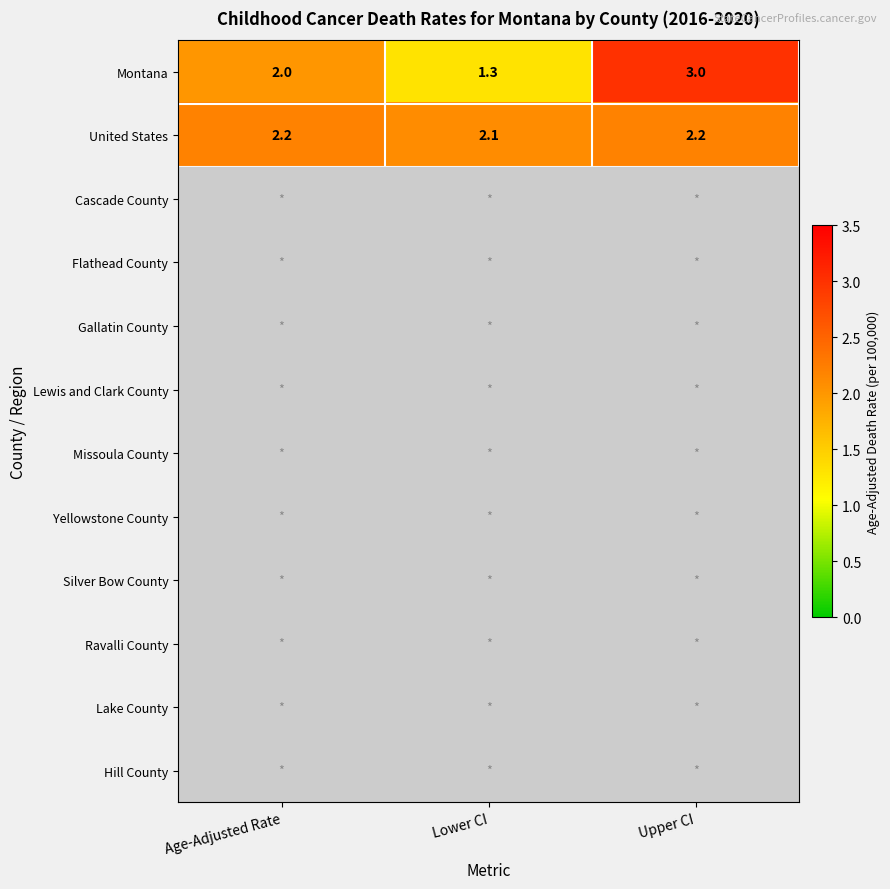

Read the Montana value at Lower CI.

1.3